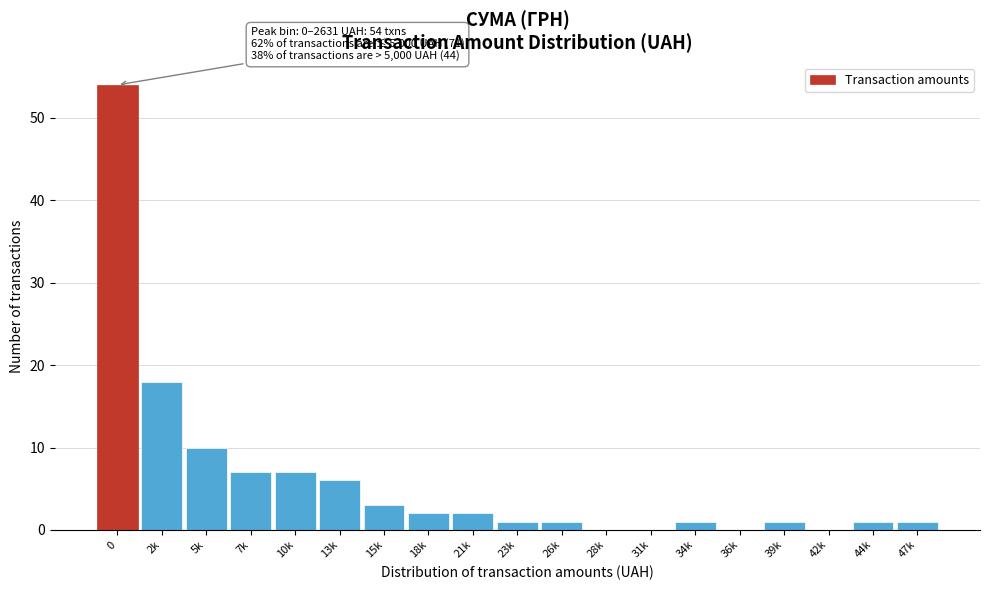

Reading left to right, list all the values displayed in this chart.

0=54	2k=18	5k=10	7k=7	10k=7	13k=6	15k=3	18k=2	21k=2	23k=1	26k=1	28k=0	31k=0	34k=1	36k=0	39k=1	42k=0	44k=1	47k=1